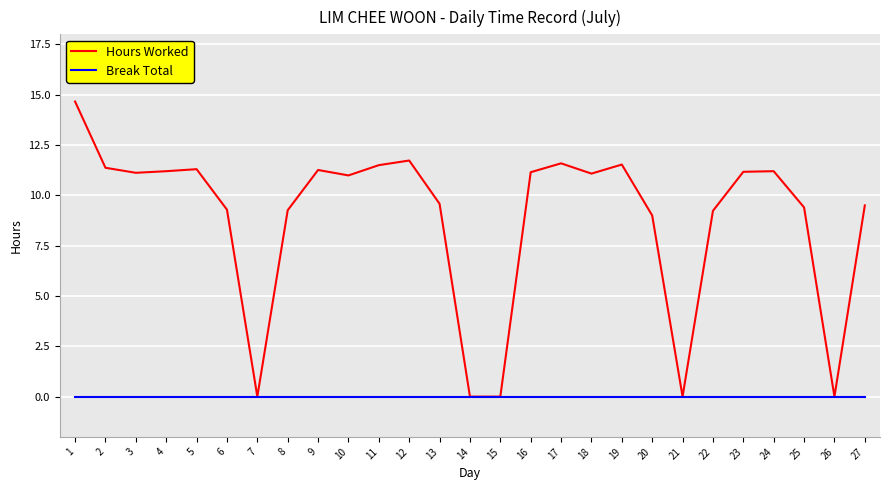

What is the greatest value displayed?

14.7